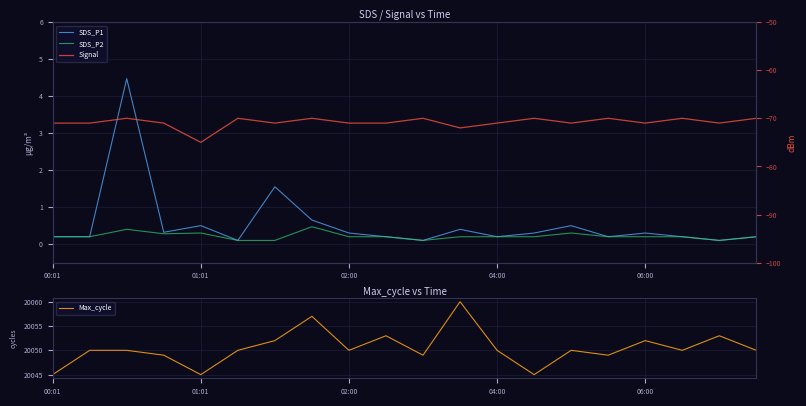

What is the maximum value for Max_cycle?

20060